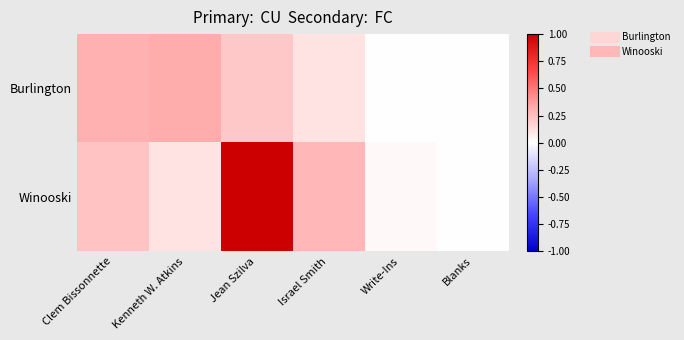

Reading left to right, what are all the values shown in this chart?

Burlington: Clem Bissonnette=0.3	Kenneth W. Atkins=0.3	Jean Szilva=0.2	Israel Smith=0.1	Write-Ins=0.0	Blanks=0.0
Winooski: Clem Bissonnette=0.2	Kenneth W. Atkins=0.1	Jean Szilva=1.0	Israel Smith=0.3	Write-Ins=0.0	Blanks=0.0